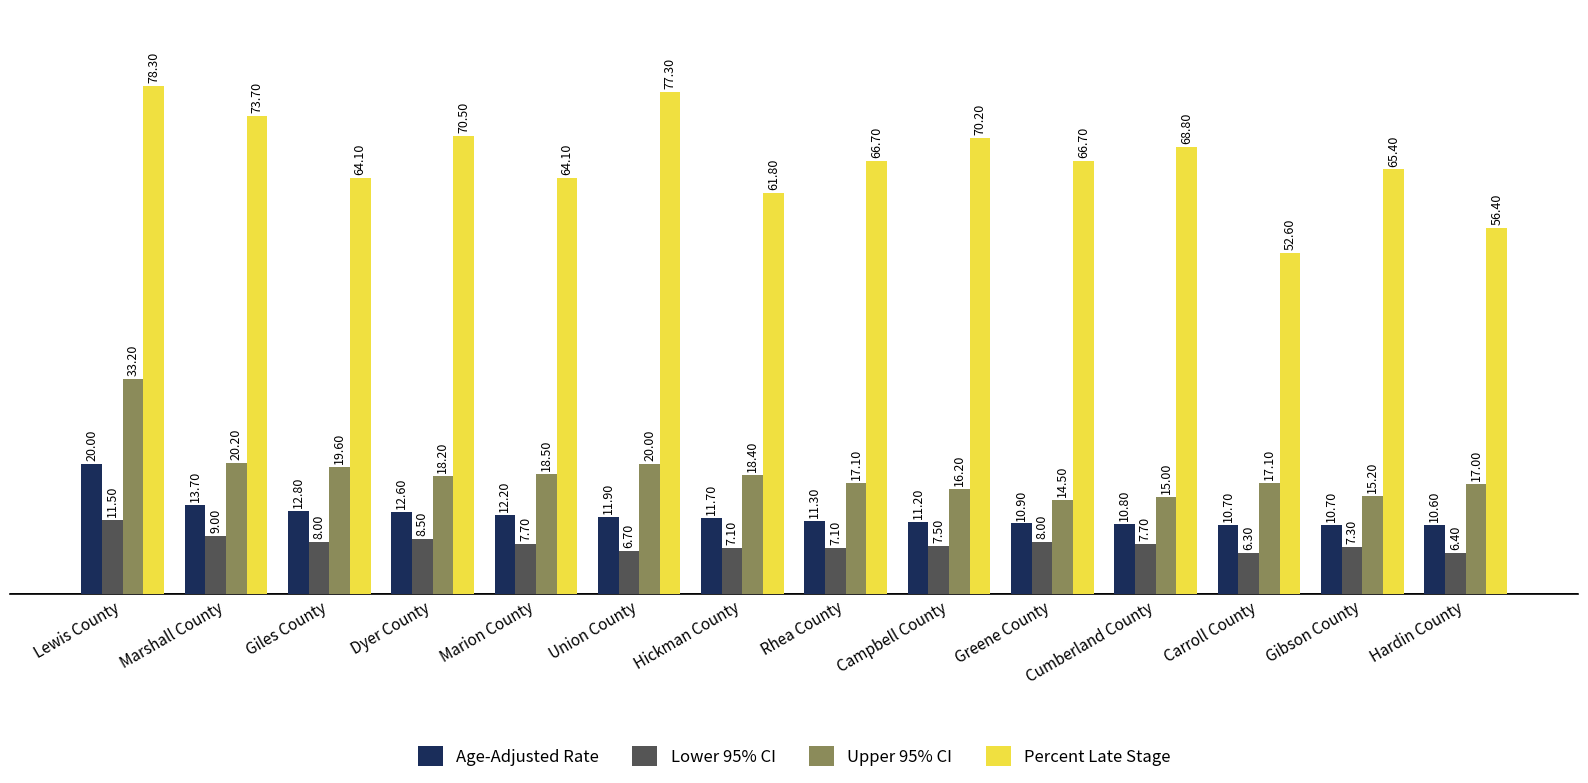

What is the difference between the maximum and second lowest values in the Percent Late Stage series?

21.9